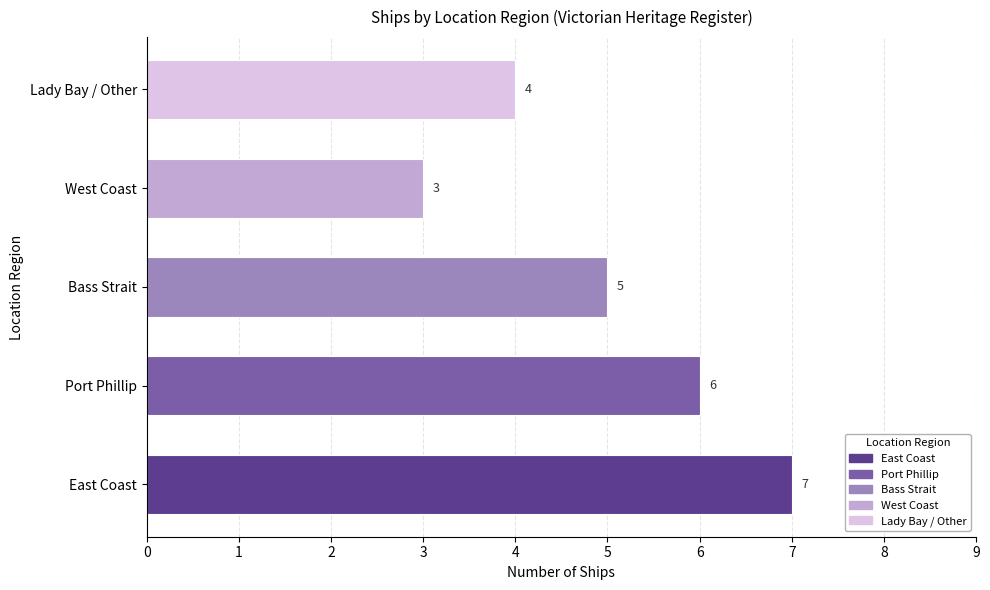

Is it true that the value at Lady Bay / Other is 4?

True